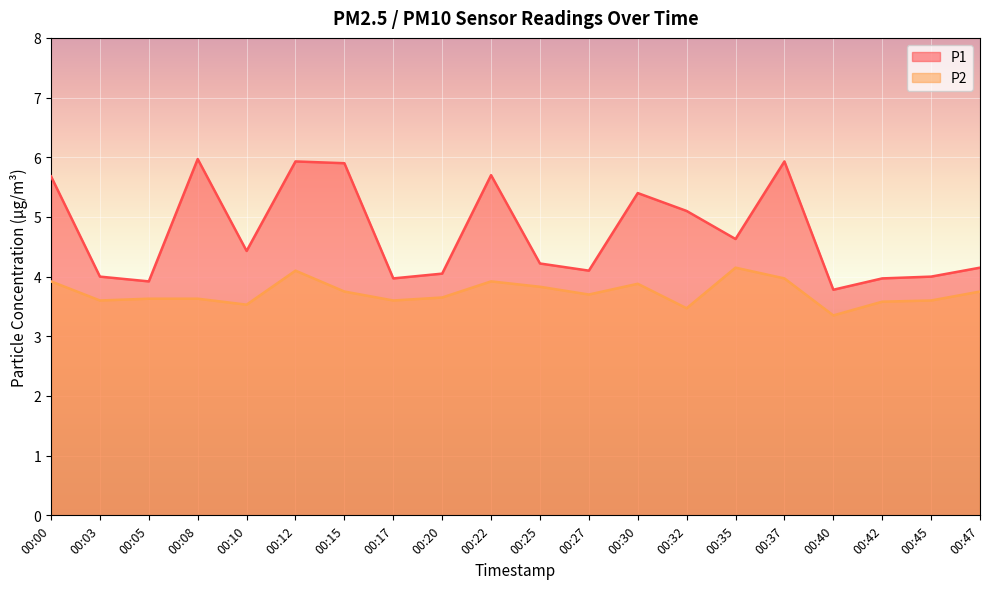

List the labels in order of P2 value, largest first.

00:35, 00:12, 00:37, 00:00, 00:22, 00:30, 00:25, 00:15, 00:47, 00:27, 00:20, 00:05, 00:08, 00:03, 00:17, 00:45, 00:42, 00:10, 00:32, 00:40